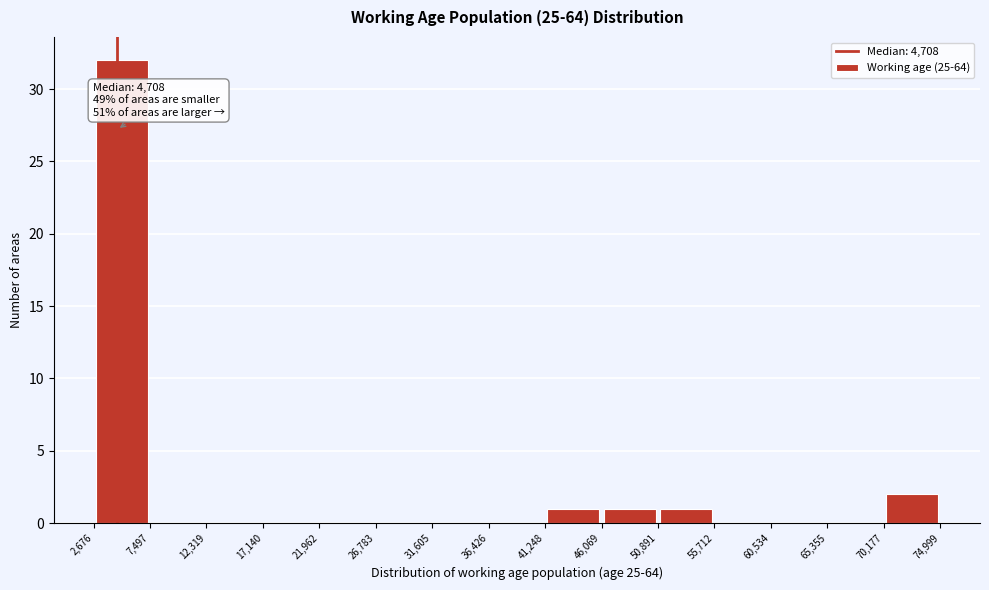

Which range on the x-axis has the tallest bar?

2,676 to 7,497